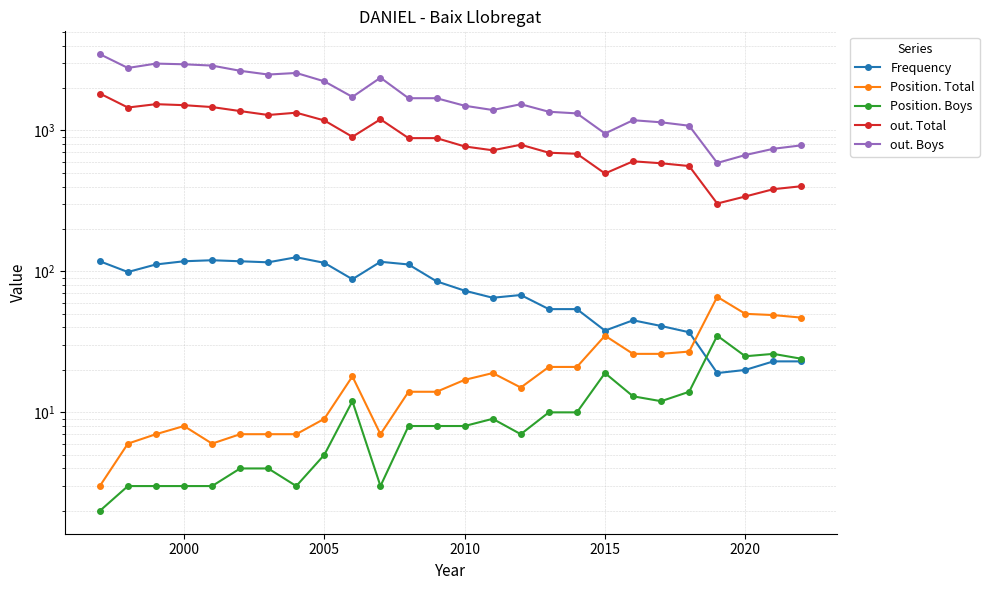

True or false: Position. Boys has more than 2 interior local peaks.

True